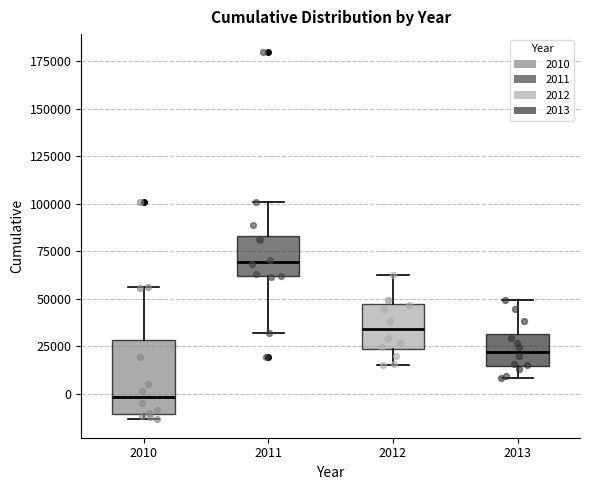

Comparing the boxes themselves (not the whiskers), which one is the tallest?

2010